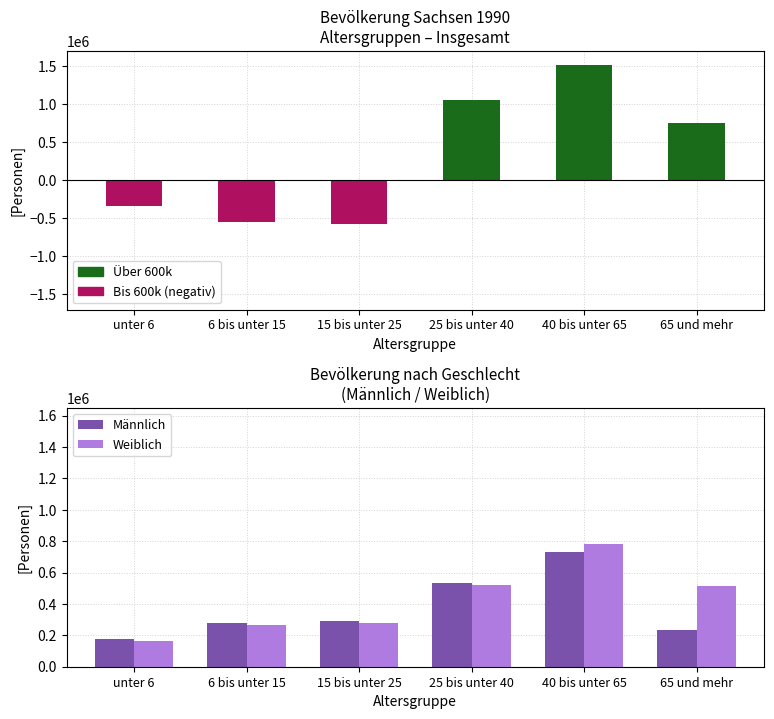

At which label is Insgesamt (>600k) closest to 755332?

65 und mehr